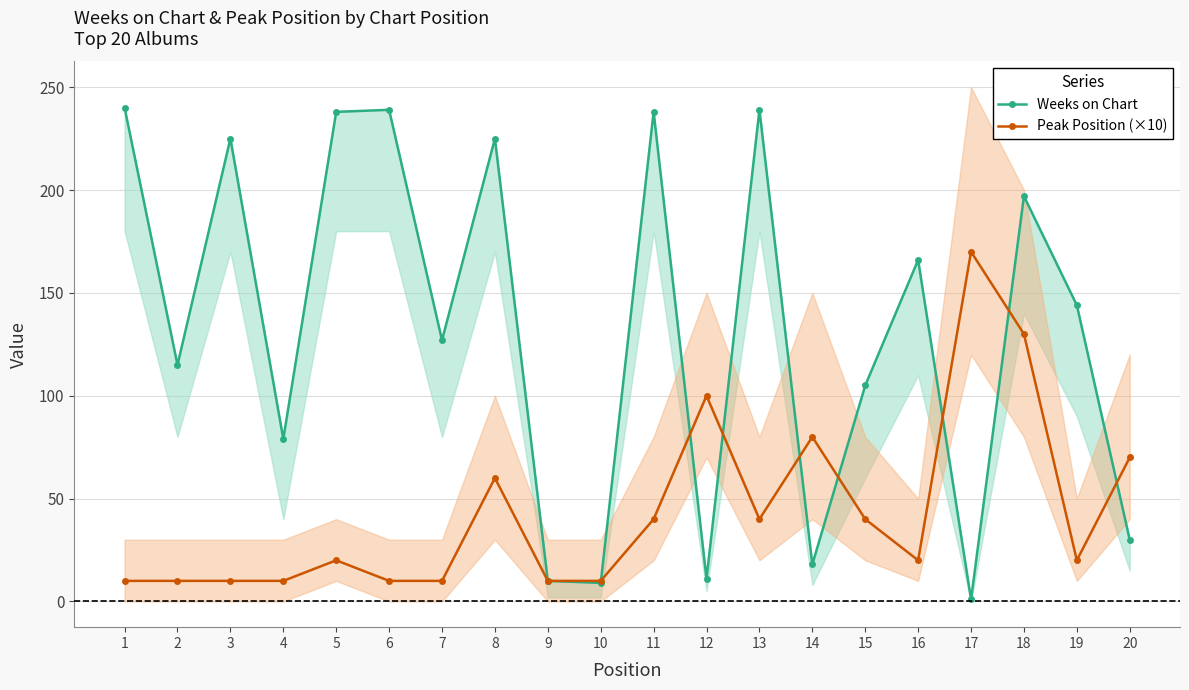

What is the sum of the Weeks on Chart values at 15 and 13?

344